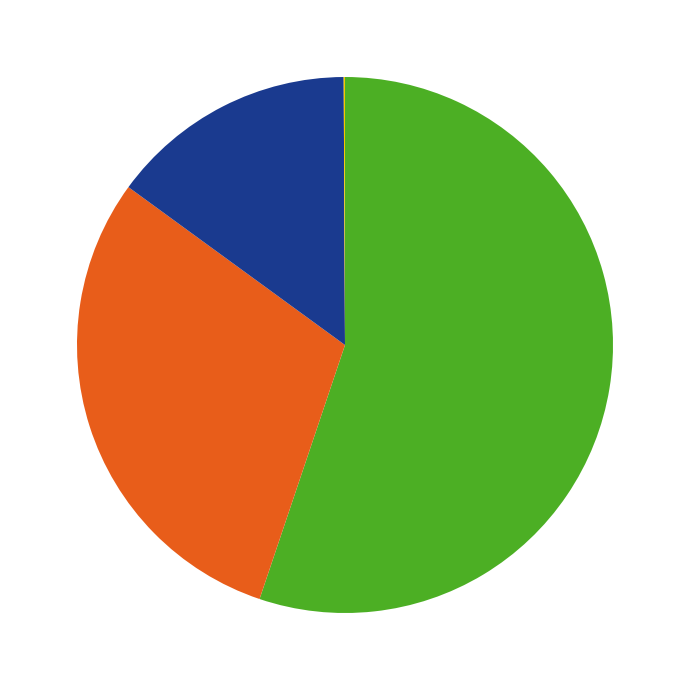

Is there any slice that represents more than half of the pie?

Yes